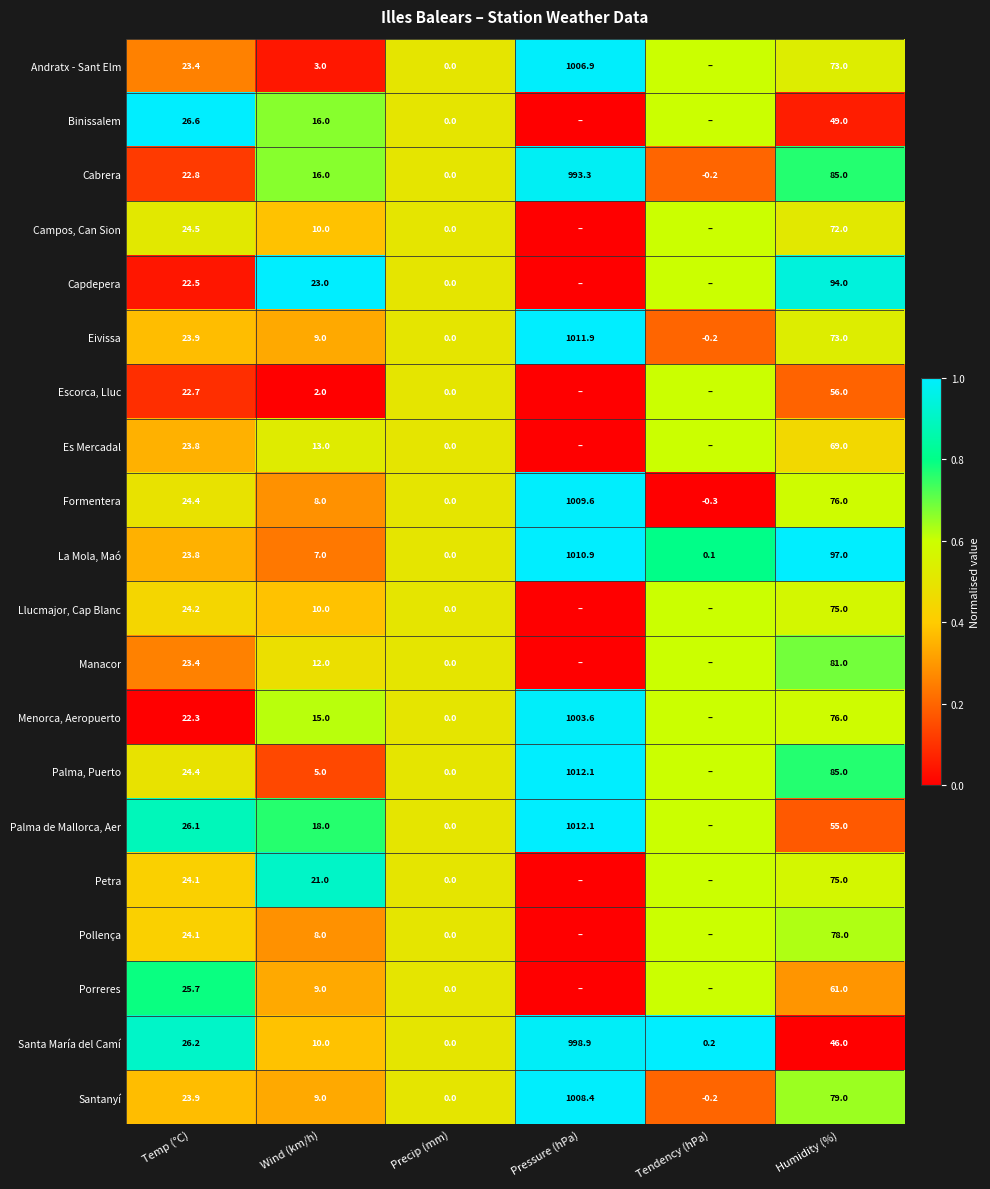

Is the value of Menorca, Aeropuerto at Temp (°C) greater than the value of Petra at Wind (km/h)?

Yes